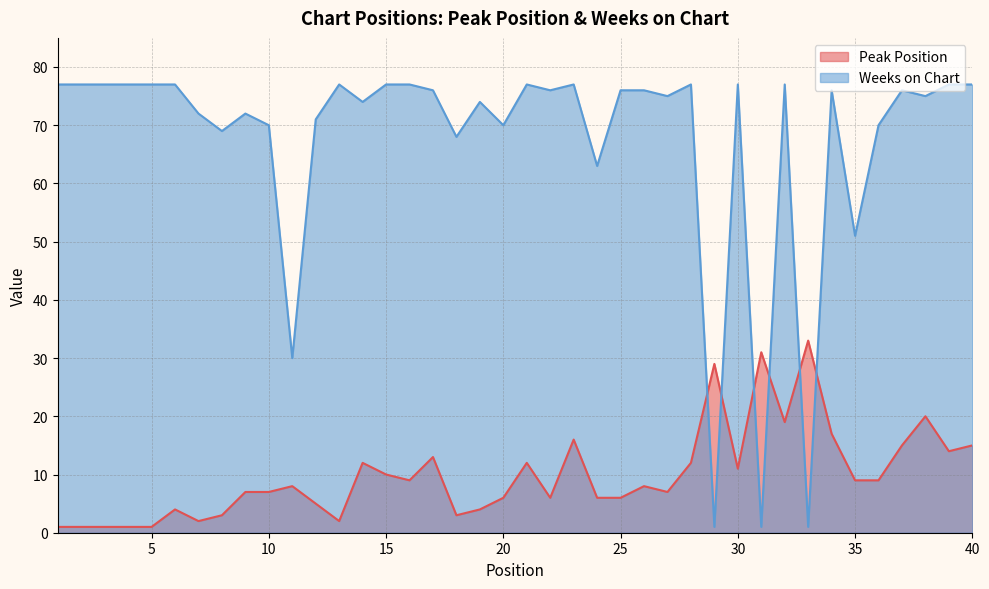

Which series has the largest total across all categories?

Weeks on Chart